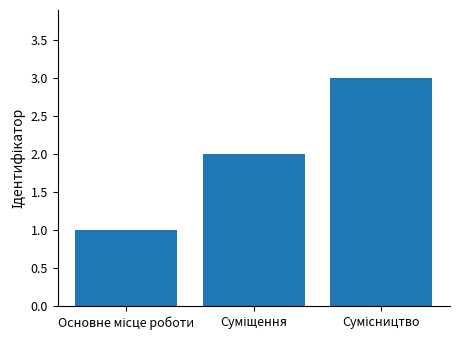

What is the sum of all values?

6